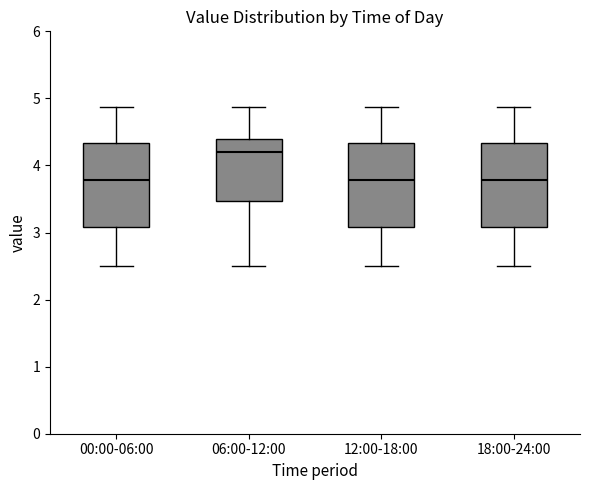

Reading left to right, transcribe this box plot: for each box, give where its median line is, the range the box spans, and where its two whiskers end, as read against the y-axis. The values are not printed on the chart, so give them approximately, as read against the axis.

00:00-06:00: median 3.8, box 3.1 to 4.3, whiskers 2.5 to 4.9
06:00-12:00: median 4.2, box 3.5 to 4.4, whiskers 2.5 to 4.9
12:00-18:00: median 3.8, box 3.1 to 4.3, whiskers 2.5 to 4.9
18:00-24:00: median 3.8, box 3.1 to 4.3, whiskers 2.5 to 4.9